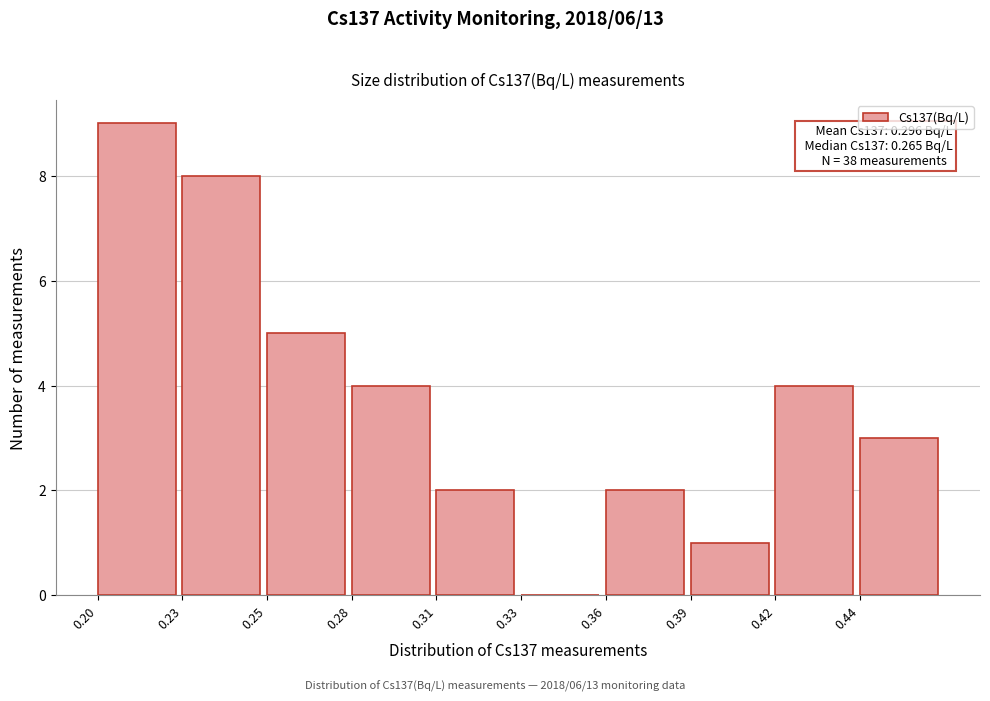

Reading left to right, extract all data points from this chart.

0.20=9	0.23=8	0.25=5	0.28=4	0.31=2	0.33=0	0.36=2	0.39=1	0.42=4	0.44=3